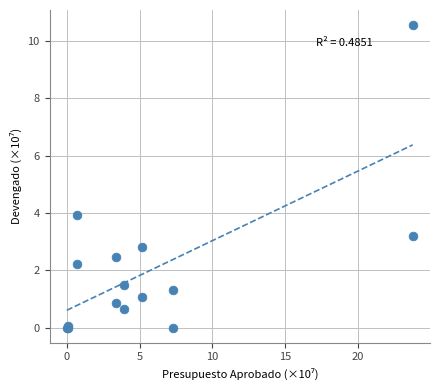

What Y value in the scatter plot is closest to 5?

3.9